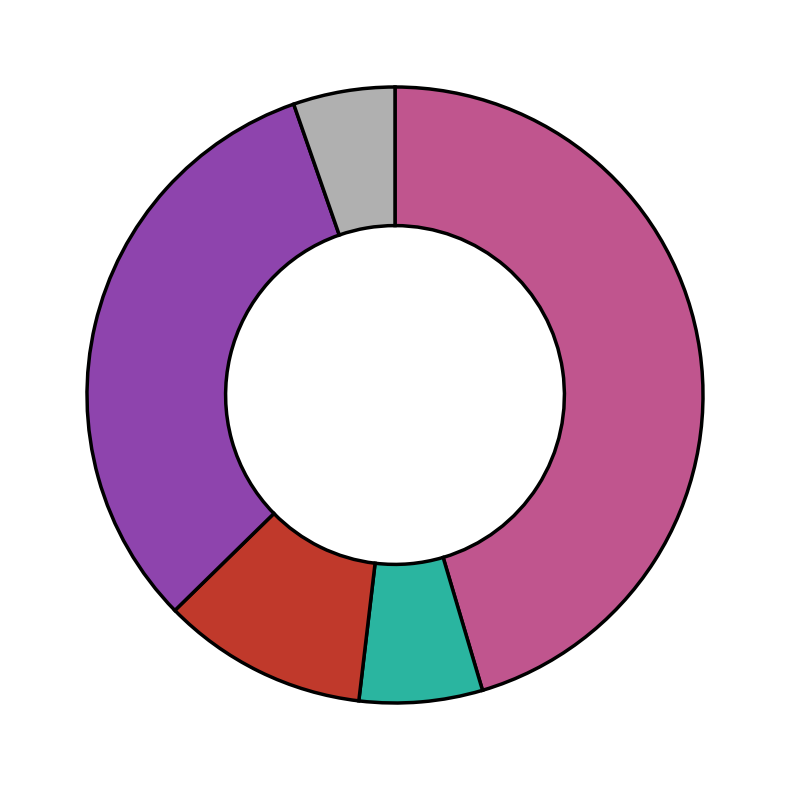

Does any single category account for the majority?

No